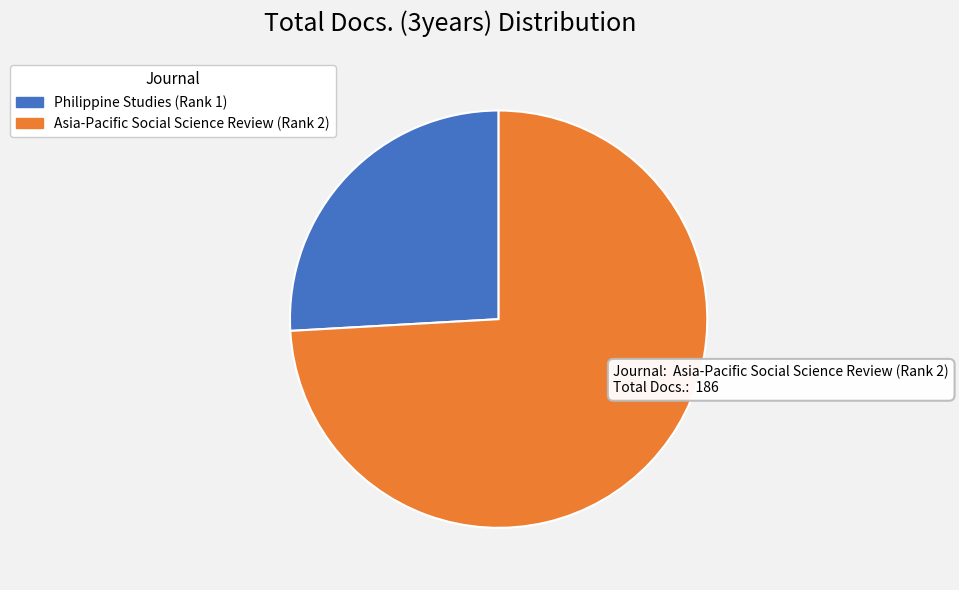

How many slices are in this pie chart?

2